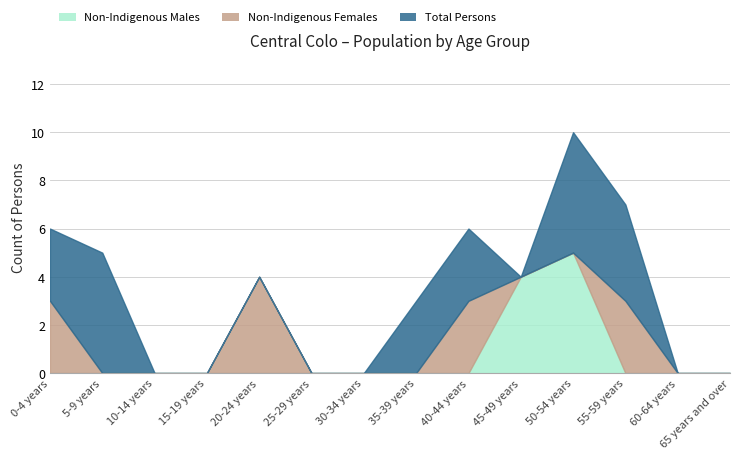

How many values in the Non-Indigenous Males series exceed 0?

2